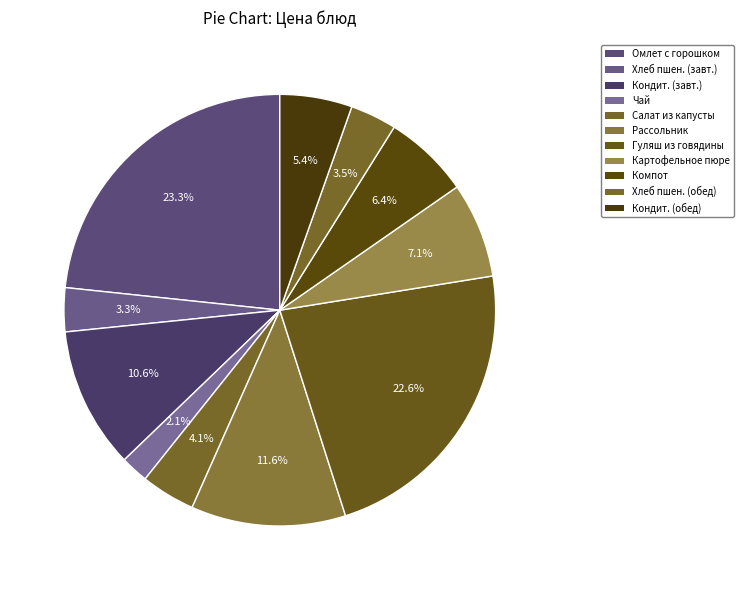

To the nearest percent, what is the difference between the largest and smallest slice percentages?

21%